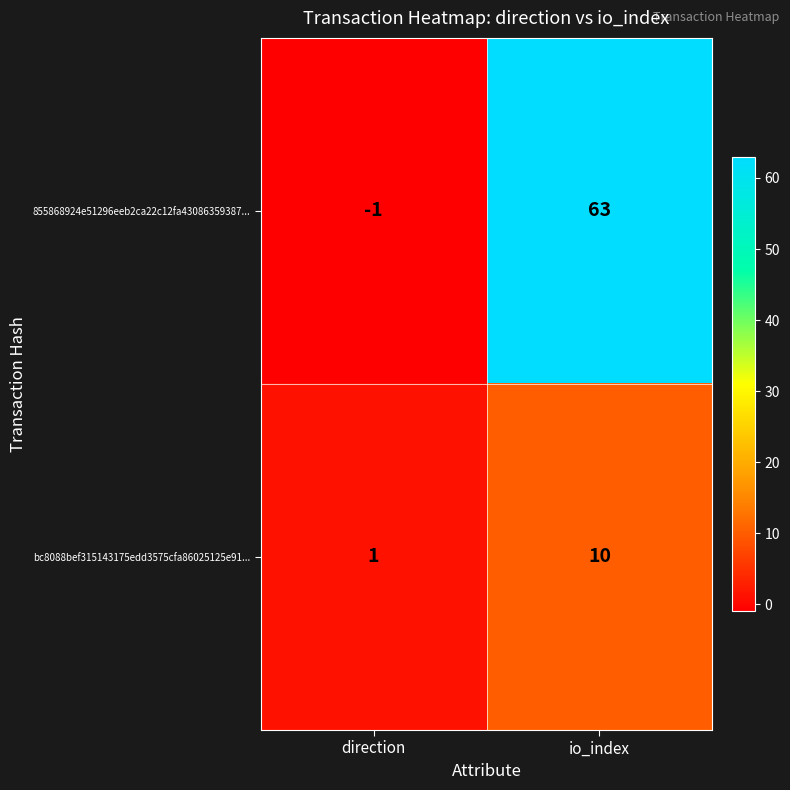

Which series changed the most between direction and io_index?

855868924e51296eeb2ca22c12fa43086359387...